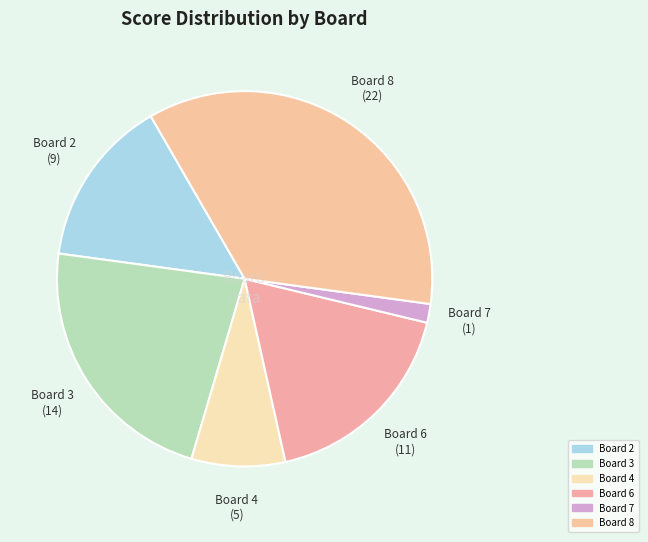

Which category has the biggest portion of the pie?

Board 8